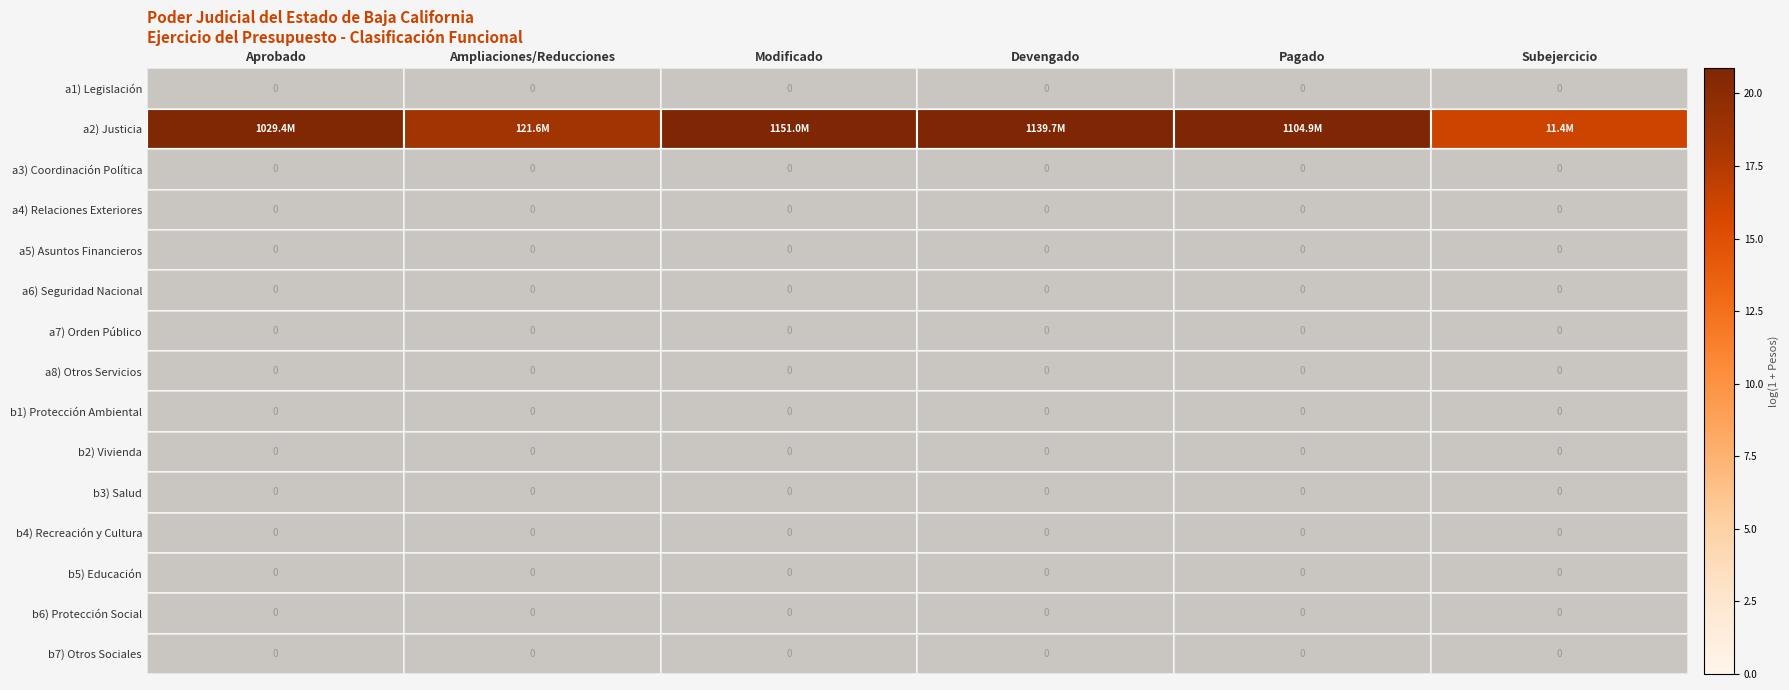

List the series in order of their peak value, lowest first.

a1) Legislación, a3) Coordinación Política, a4) Relaciones Exteriores, a5) Asuntos Financieros, a6) Seguridad Nacional, a7) Orden Público, a8) Otros Servicios, b1) Protección Ambiental, b2) Vivienda, b3) Salud, b4) Recreación y Cultura, b5) Educación, b6) Protección Social, b7) Otros Sociales, a2) Justicia